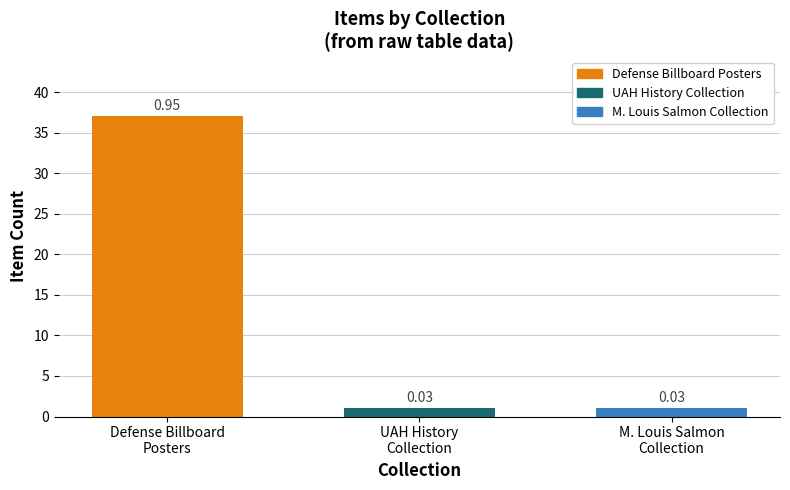

Are the bars horizontal?

No